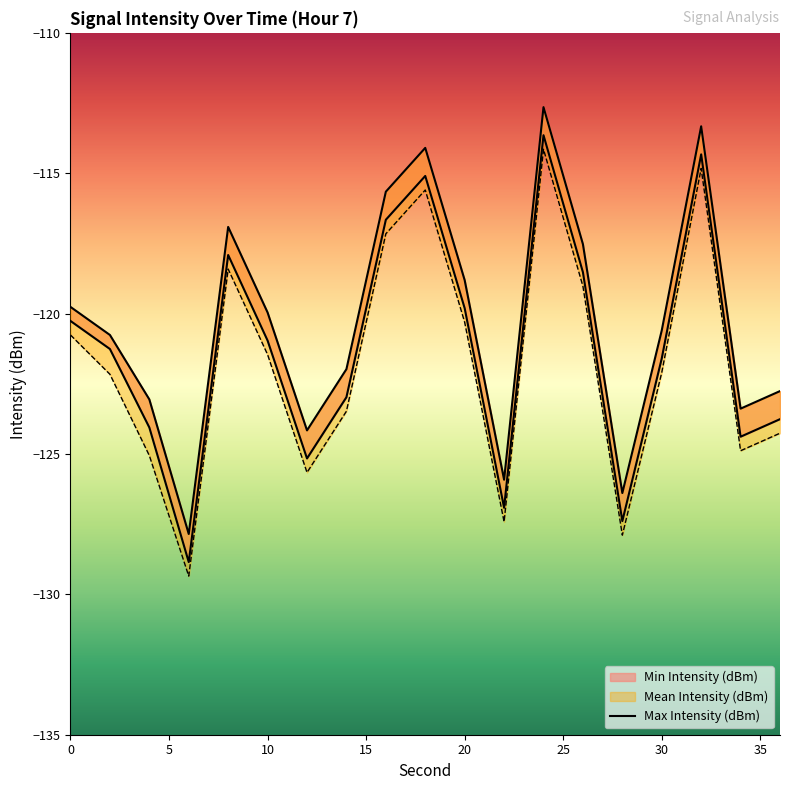

What is the average value of the Min Intensity (dBm) series?

-121.2